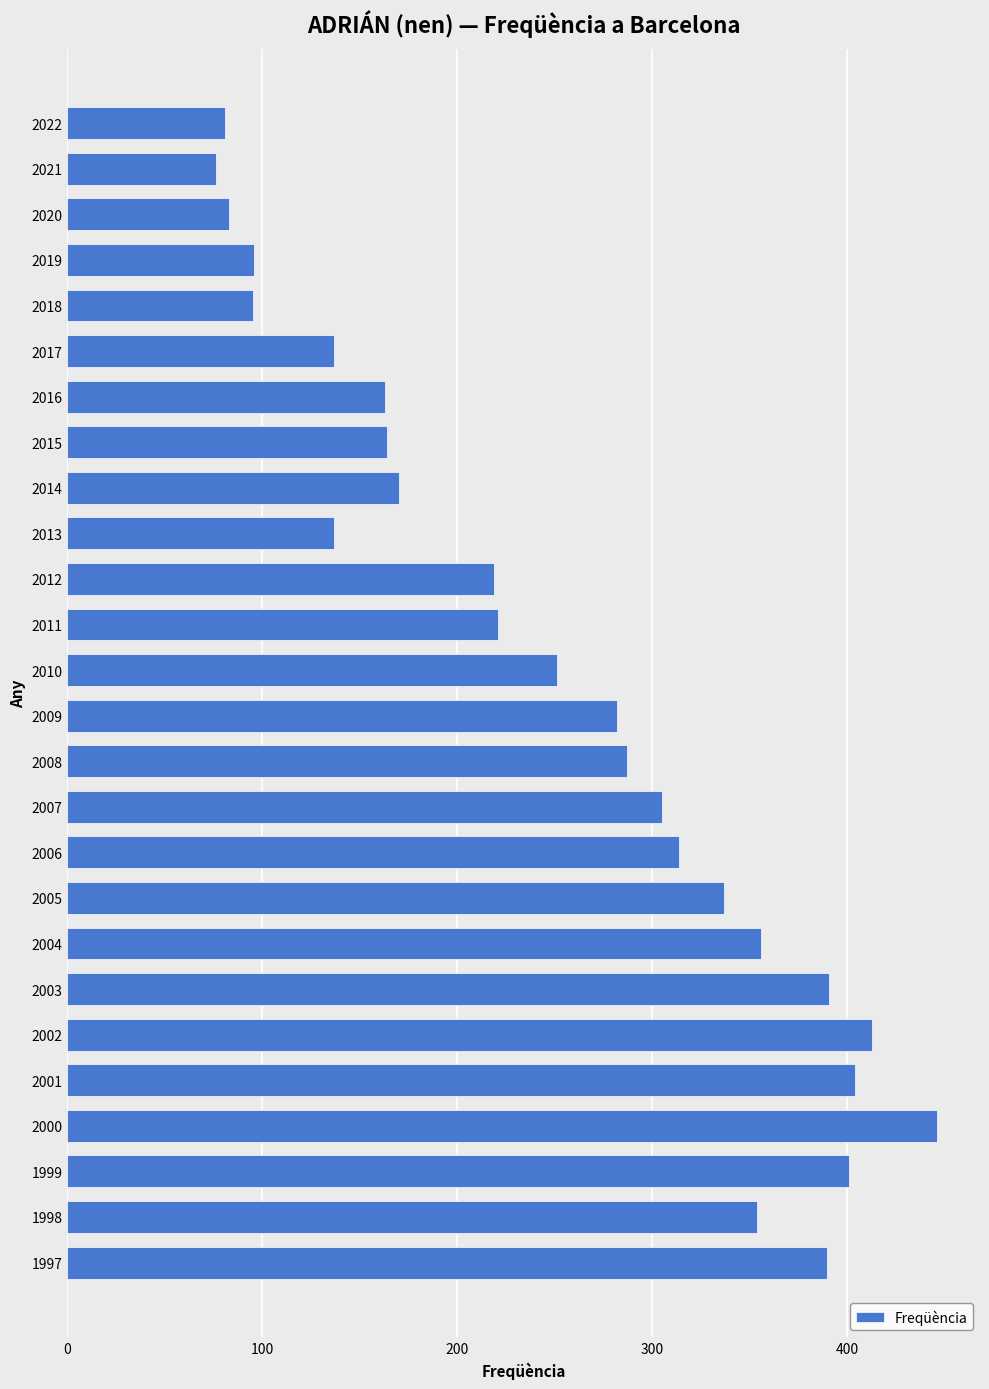

What is the ratio of the value at 2005 to the value at 2010?

1.3